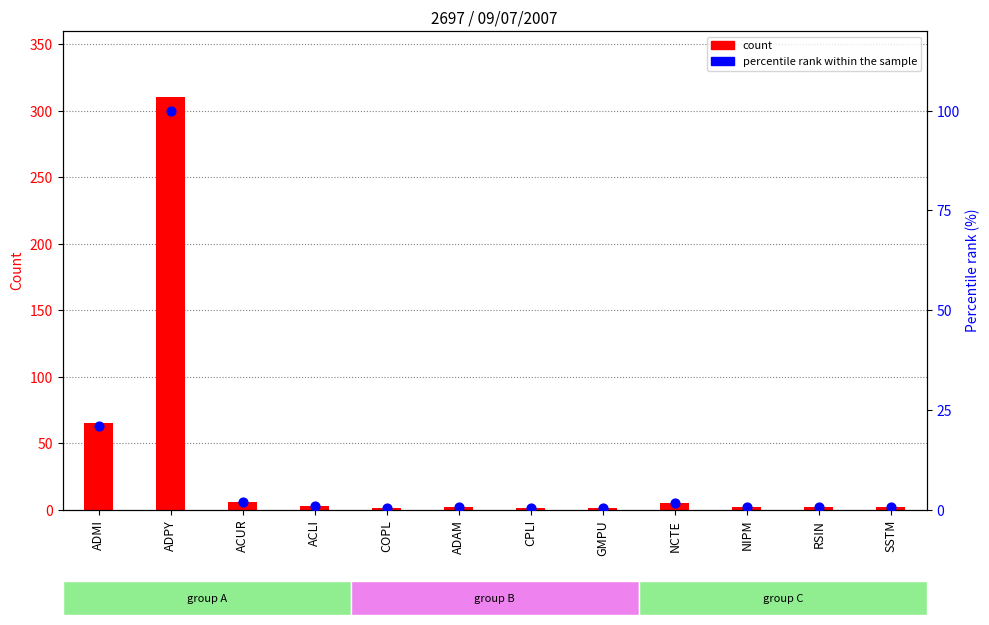

Which series has the largest total across all categories?

count